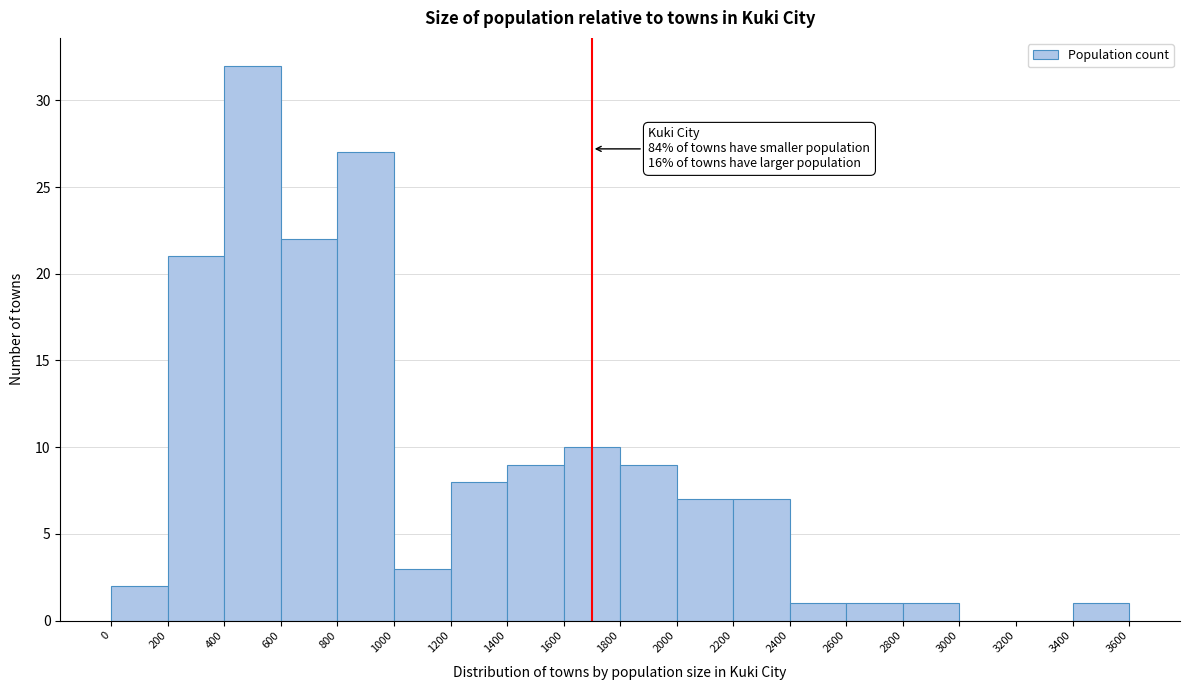

Which range on the x-axis has the tallest bar?

400 to 600